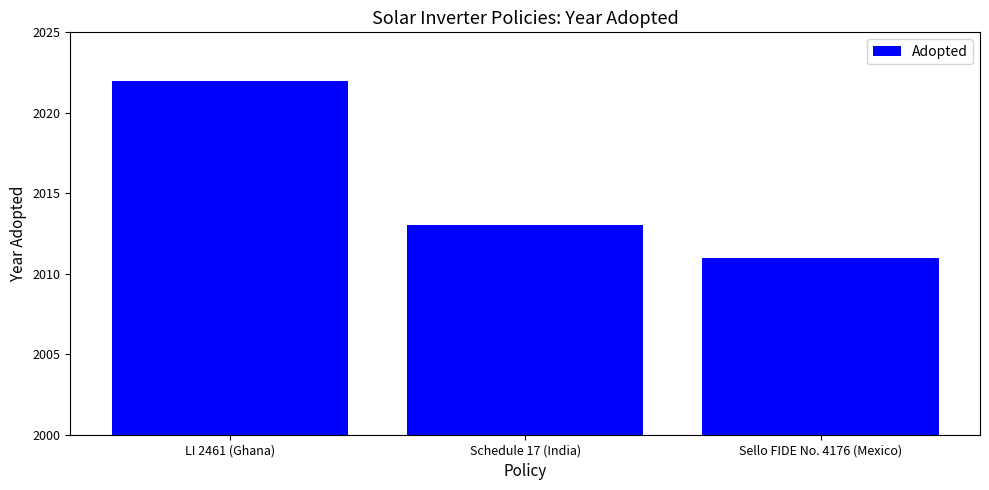

What is the ratio of the value at Sello FIDE No. 4176 (Mexico) to the value at Schedule 17 (India)?

1.0